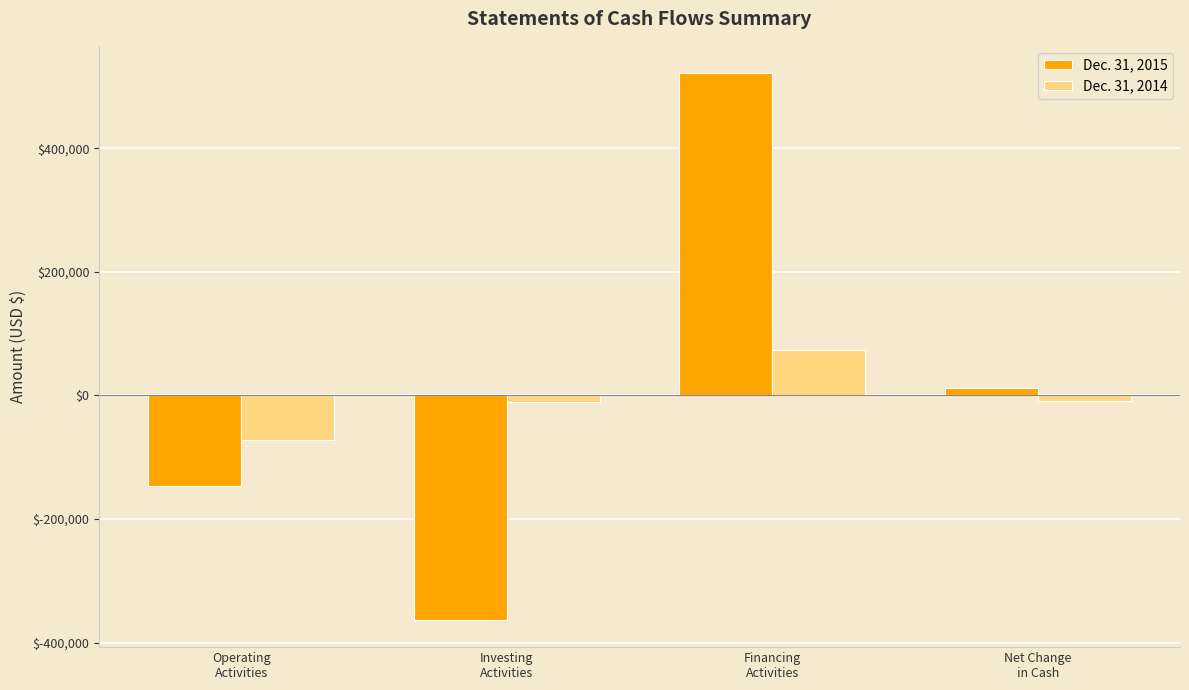

How many data points in Dec. 31, 2014 are above -9065?

1